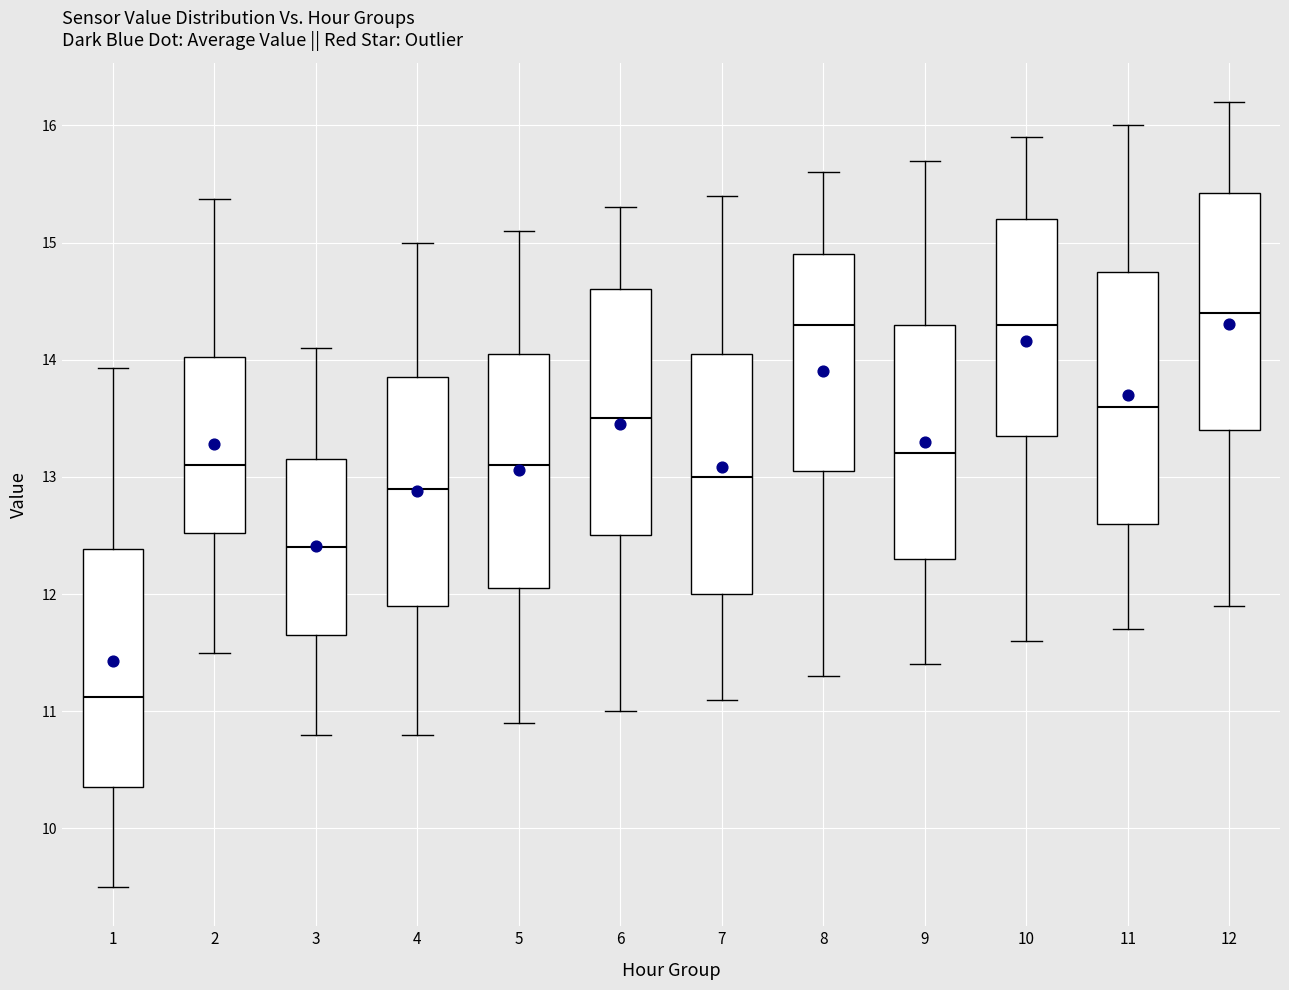

Reading left to right, transcribe this box plot: for each box, give where its median line is, the range the box spans, and where its two whiskers end, as read against the y-axis. The values are not printed on the chart, so give them approximately, as read against the axis.

1: median 11.1, box 10.4 to 12.4, whiskers 9.5 to 13.9
2: median 13.1, box 12.5 to 14.0, whiskers 11.5 to 15.4
3: median 12.4, box 11.7 to 13.2, whiskers 10.8 to 14.1
4: median 12.9, box 11.9 to 13.9, whiskers 10.8 to 15.0
5: median 13.1, box 12.1 to 14.1, whiskers 10.9 to 15.1
6: median 13.5, box 12.5 to 14.6, whiskers 11.0 to 15.3
7: median 13.0, box 12.0 to 14.1, whiskers 11.1 to 15.4
8: median 14.3, box 13.1 to 14.9, whiskers 11.3 to 15.6
9: median 13.2, box 12.3 to 14.3, whiskers 11.4 to 15.7
10: median 14.3, box 13.4 to 15.2, whiskers 11.6 to 15.9
11: median 13.6, box 12.6 to 14.8, whiskers 11.7 to 16.0
12: median 14.4, box 13.4 to 15.4, whiskers 11.9 to 16.2